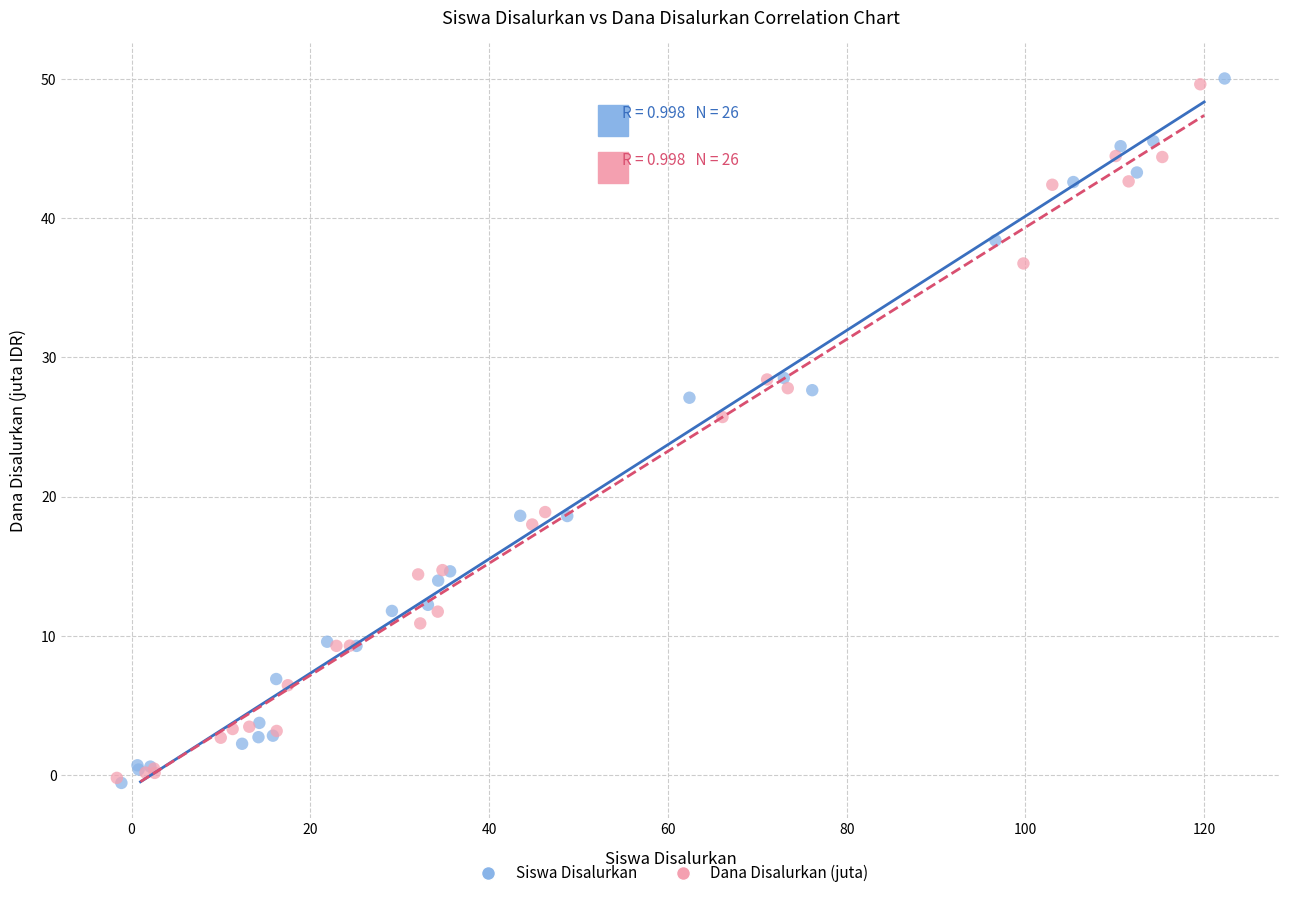

Which series has the largest Y range (max minus min)?

Siswa Disalurkan